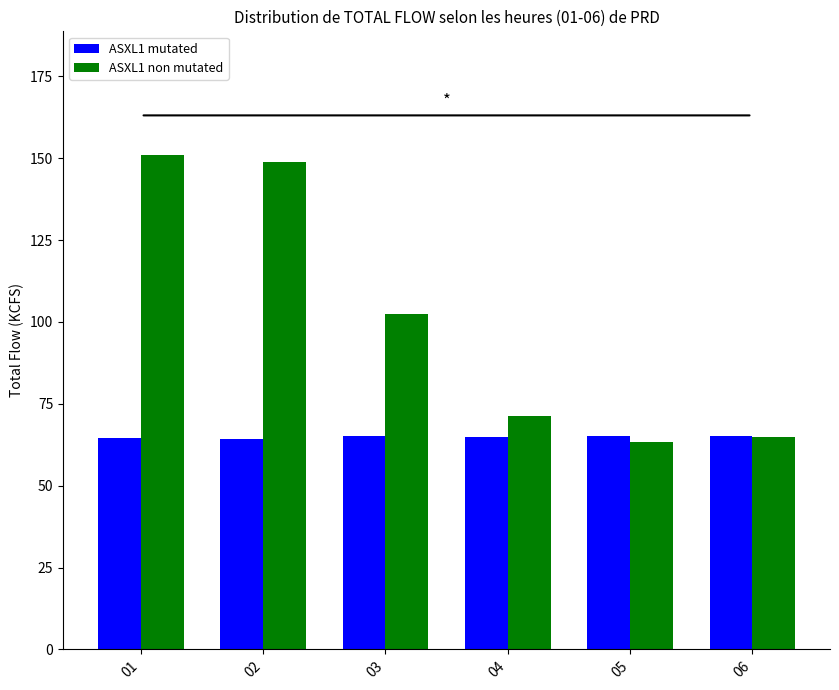

Is the value of ASXL1 mutated at 06 greater than the value of ASXL1 non mutated at 04?

No